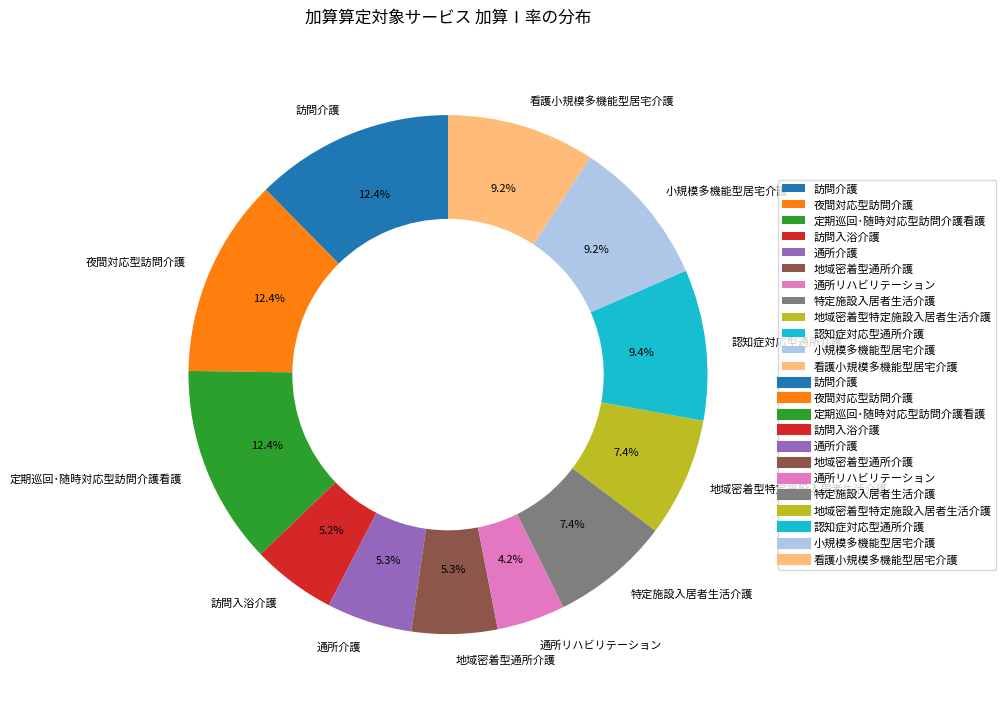

Does 認知症対応型通所介護 account for over 50% of the chart?

No